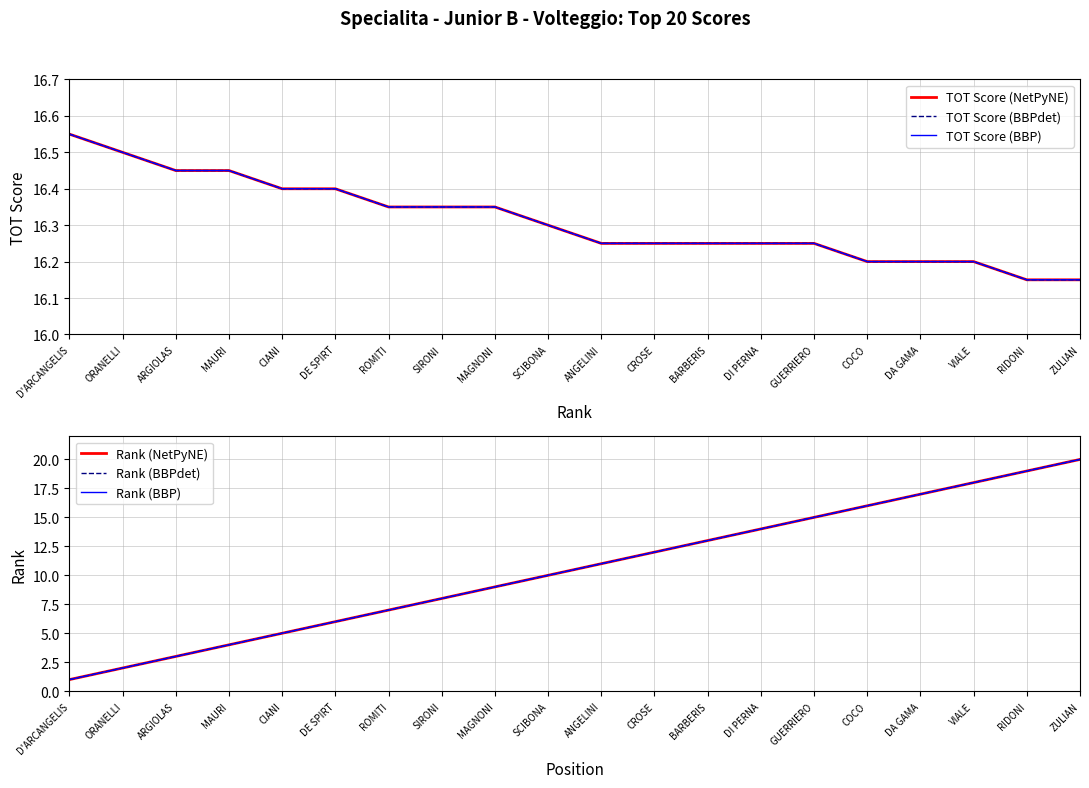

Which series has the widest spread of values?

Rank (NetPyNE)